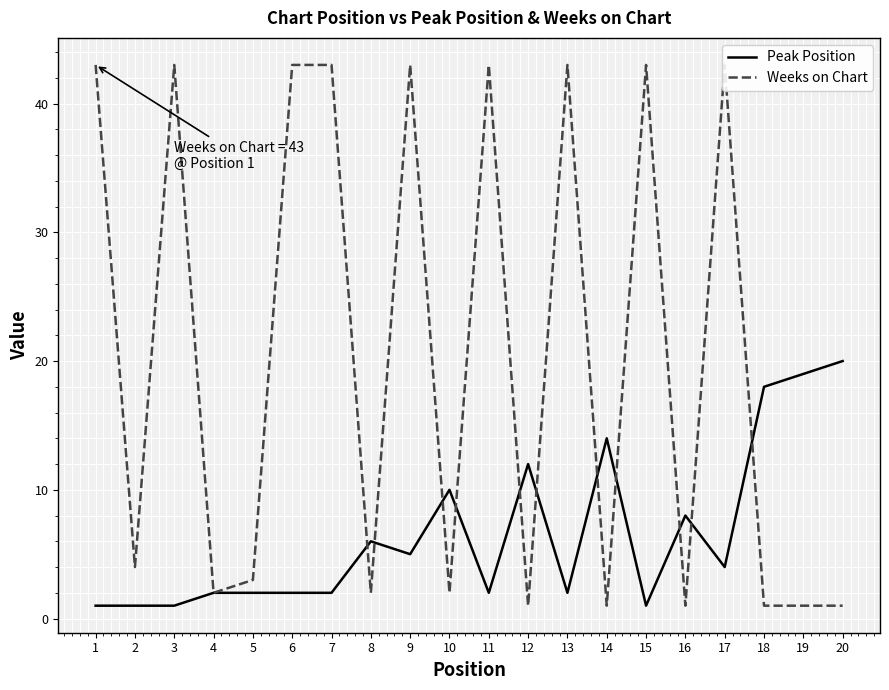

Reading left to right, list all the values displayed in this chart.

Peak Position: 1=1	2=1	3=1	4=2	5=2	6=2	7=2	8=6	9=5	10=10	11=2	12=12	13=2	14=14	15=1	16=8	17=4	18=18	19=19	20=20
Weeks on Chart: 1=43	2=4	3=43	4=2	5=3	6=43	7=43	8=2	9=43	10=2	11=43	12=1	13=43	14=1	15=43	16=1	17=43	18=1	19=1	20=1